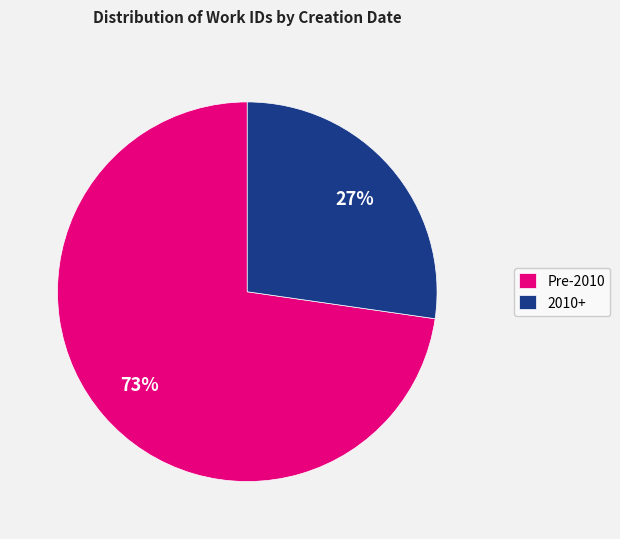

Count the number of slices in the pie.

2